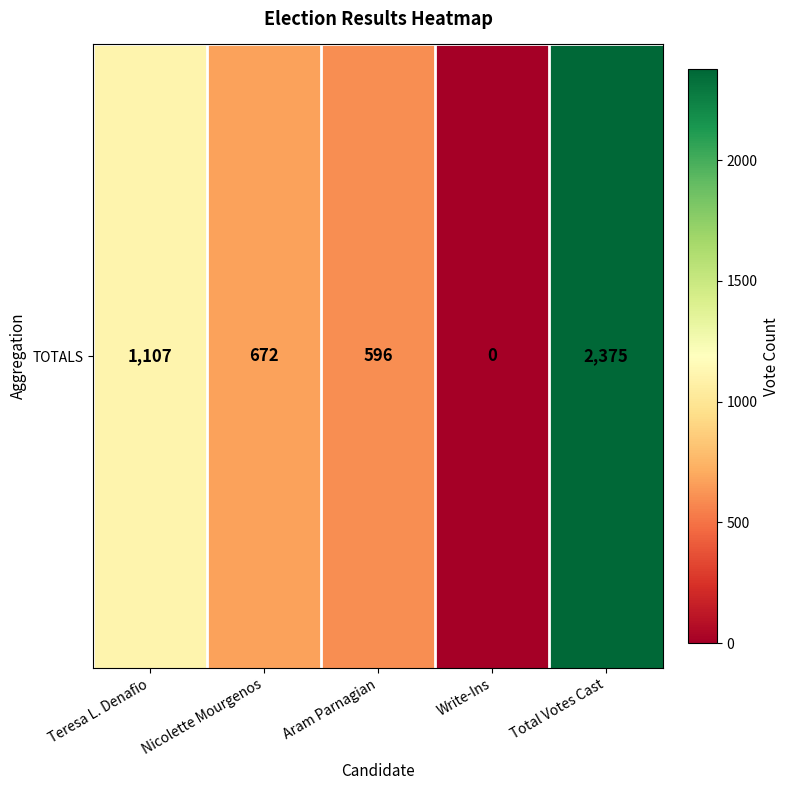

Reading right to left, what are all the values shown in this chart?

2375	0	596	672	1107